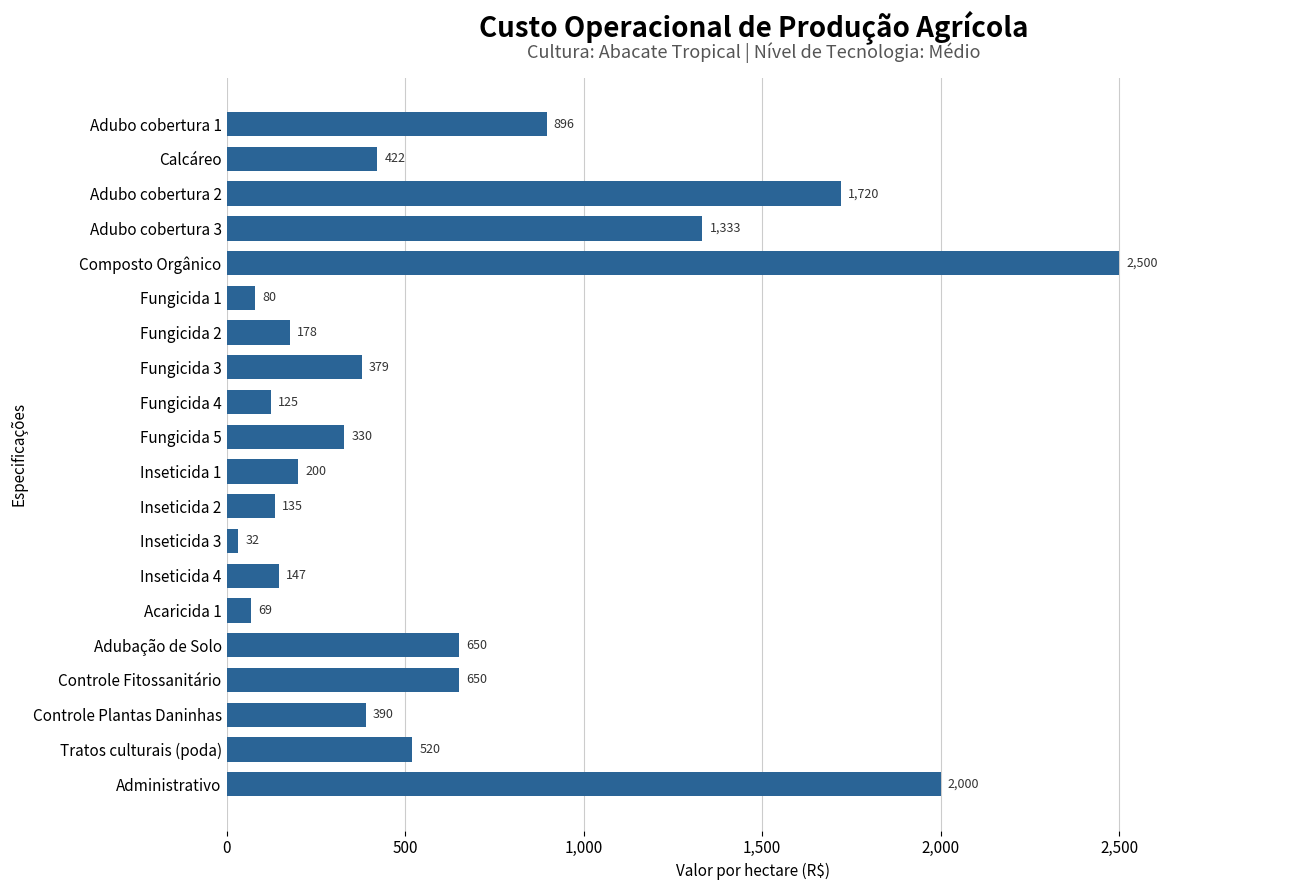

Are the bars horizontal?

Yes